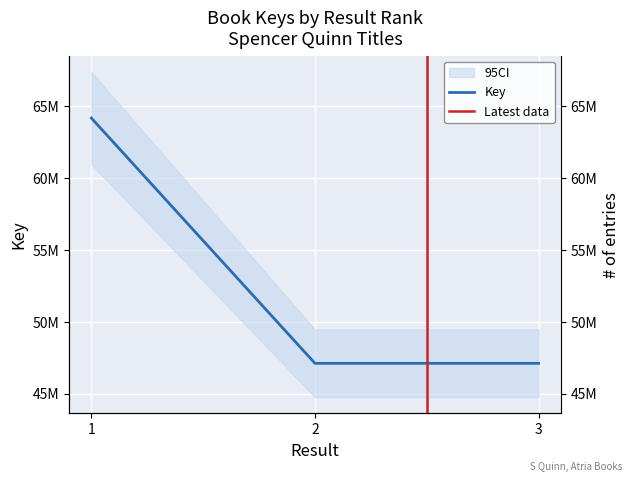

At which label does the data first exceed 47111455?

1